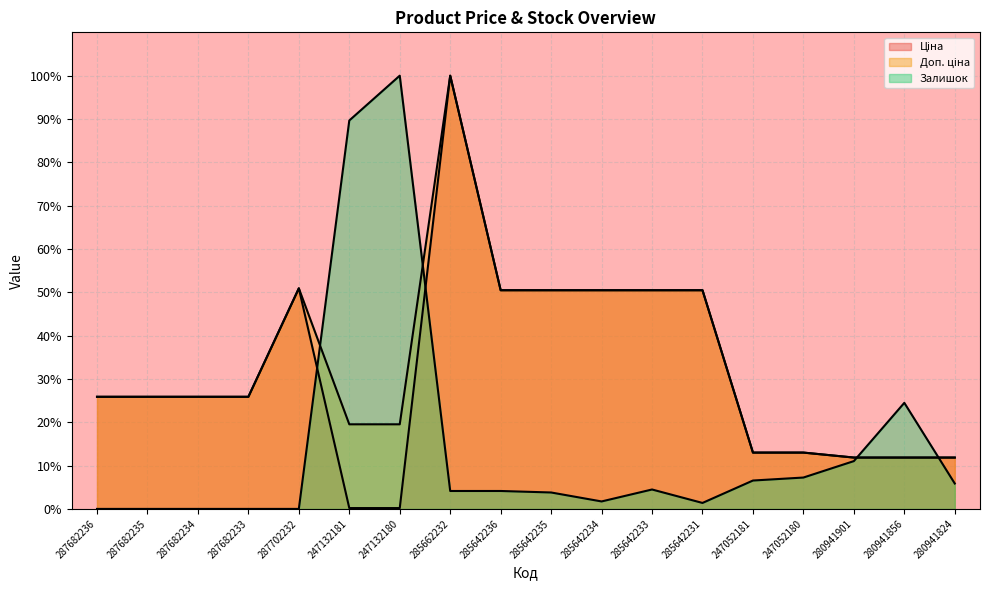

Reading left to right, extract all data points from this chart.

Ціна: 287682236=25.9	287682235=25.9	287682234=25.9	287682233=25.9	287702232=50.9	247132181=0.2	247132180=0.2	285662232=100.0	285642236=50.5	285642235=50.5	285642234=50.5	285642233=50.5	285642231=50.5	247052181=13.0	247052180=13.0	280941901=11.9	280941856=11.9	280941824=11.9
Доп. ціна: 287682236=25.9	287682235=25.9	287682234=25.9	287682233=25.9	287702232=50.9	247132181=19.5	247132180=19.5	285662232=100.0	285642236=50.5	285642235=50.5	285642234=50.5	285642233=50.5	285642231=50.5	247052181=13.0	247052180=13.0	280941901=11.9	280941856=11.9	280941824=11.9
Залишок: 287682236=0.0	287682235=0.0	287682234=0.0	287682233=0.0	287702232=0.0	247132181=89.7	247132180=100.0	285662232=4.1	285642236=4.1	285642235=3.8	285642234=1.7	285642233=4.5	285642231=1.4	247052181=6.6	247052180=7.2	280941901=11.0	280941856=24.5	280941824=5.9